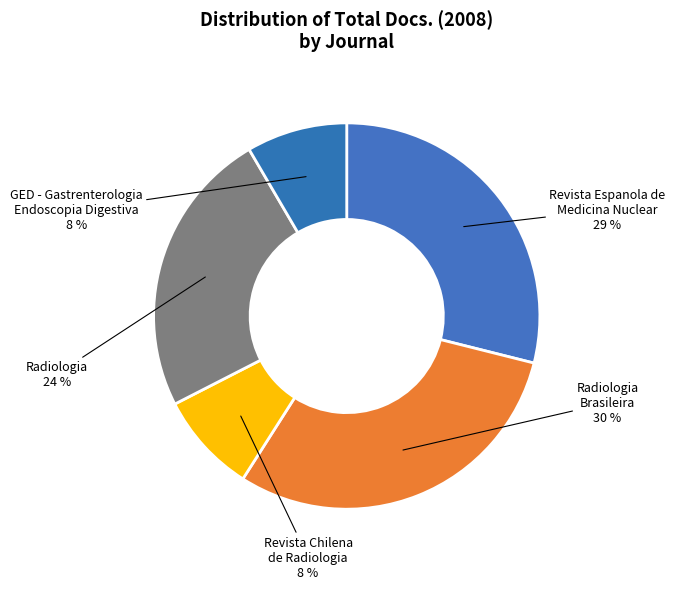

To the nearest percent, what is the difference between the largest and smallest slice percentages?

22%